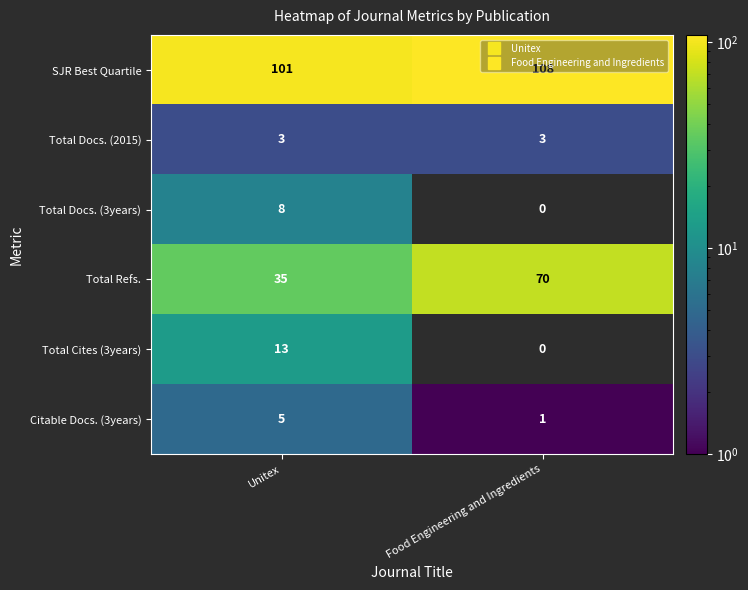

What is the difference between the maximum and minimum values in the Total Cites (3years) series?

13